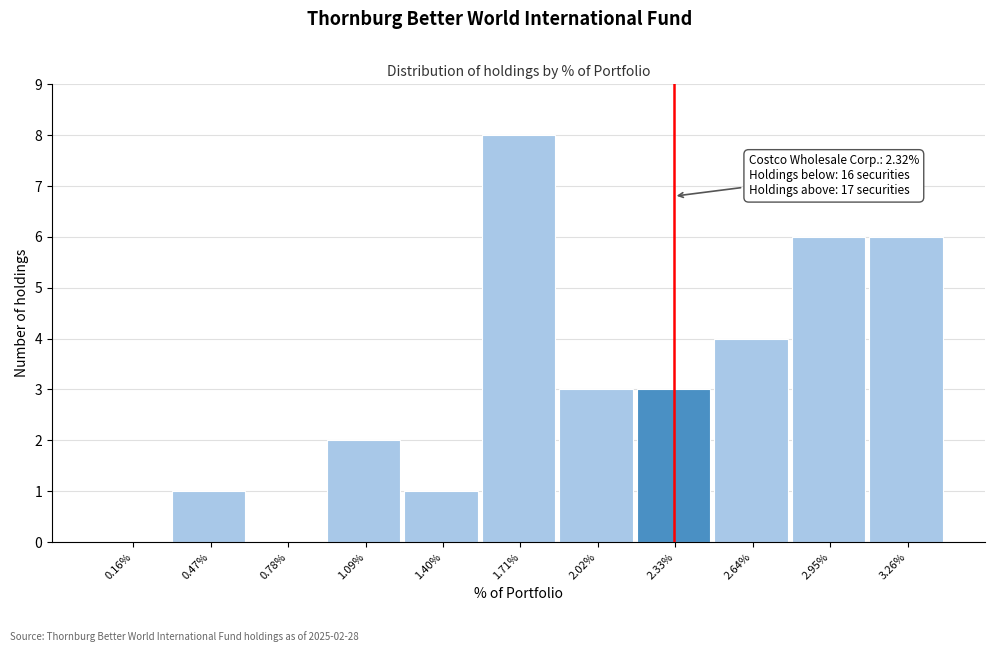

Over which range of the x-axis is the bar tallest?

1.55 to 1.85